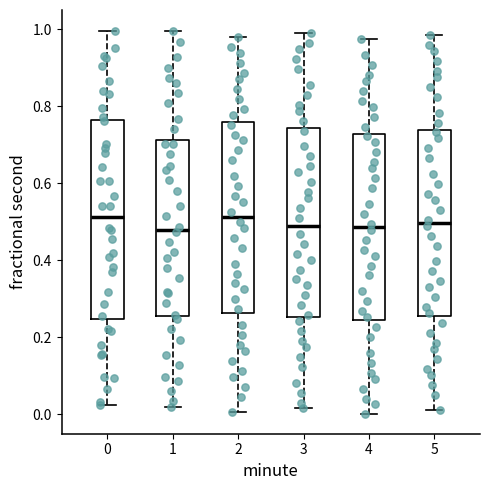

Which box is the tallest, from its lower edge to its upper edge?

0